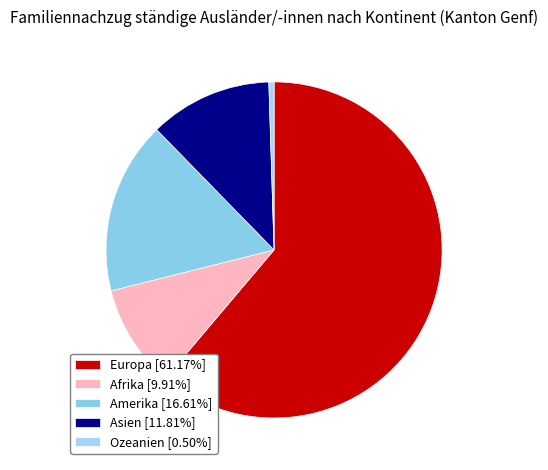

True or false: Europa accounts for 61% of the total.

True